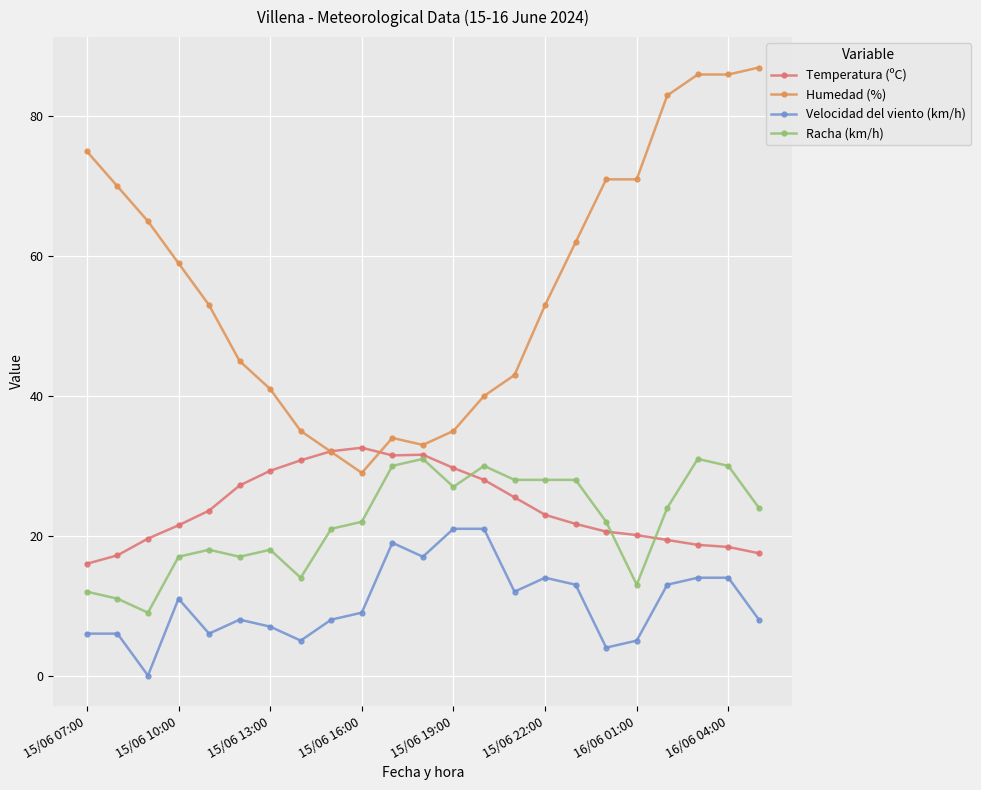

What is the maximum value for Racha (km/h)?

31.0